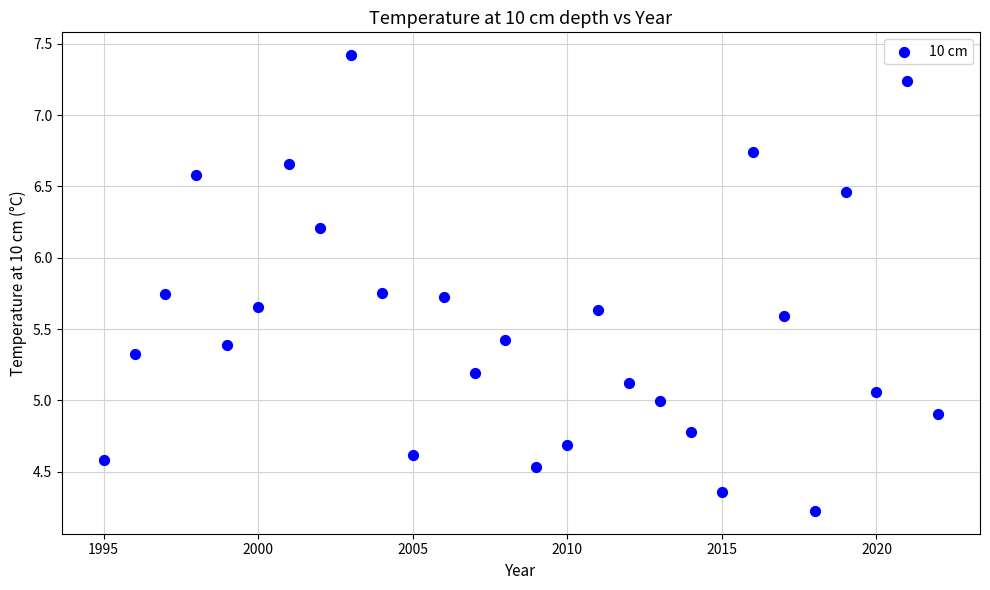

What is the range of Y values (max minus min)?

3.2